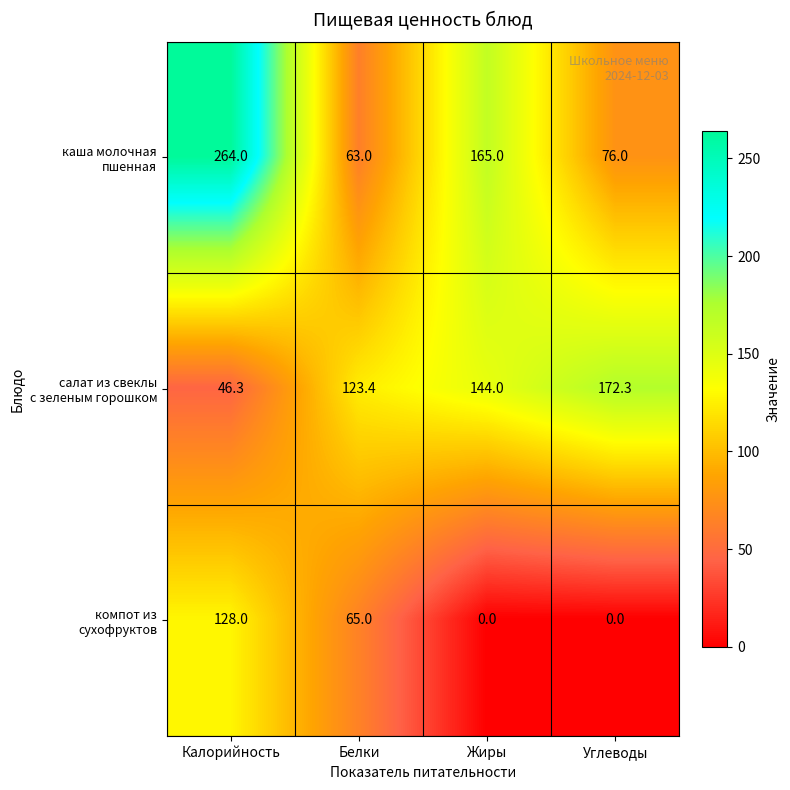

What is the total value across all series at Калорийность?

438.3